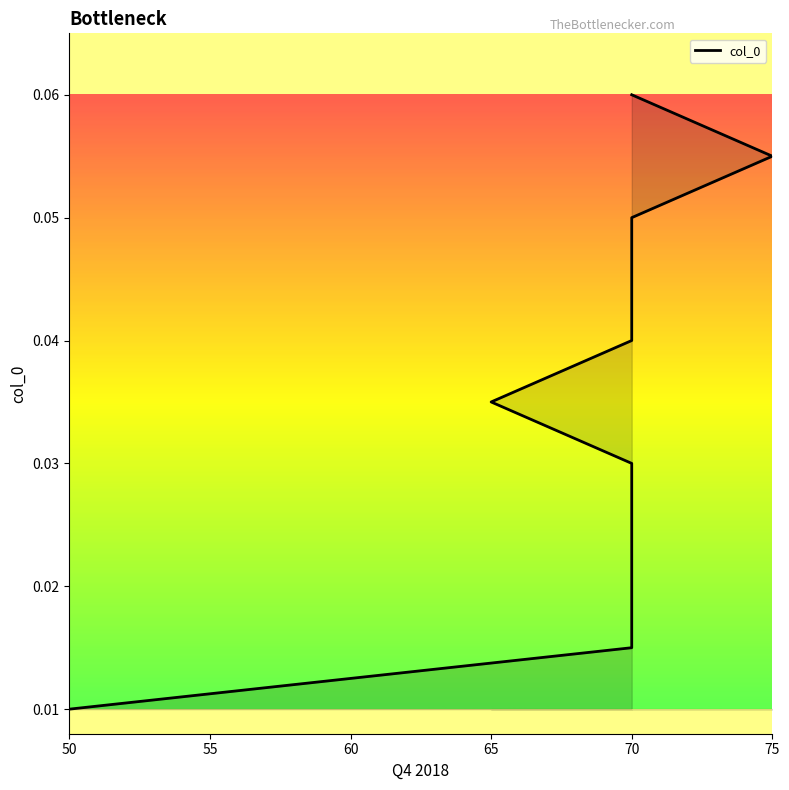

Where is the data nearest to the value 0?

50